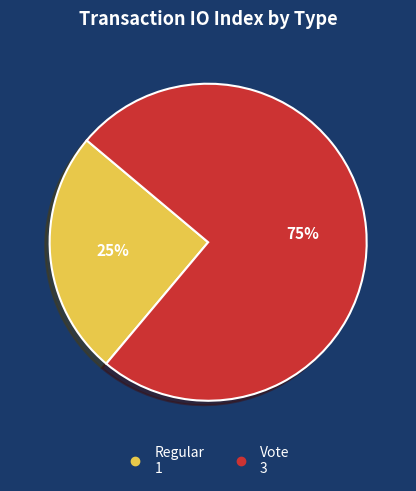

Which has a higher value, Vote or Regular?

Vote